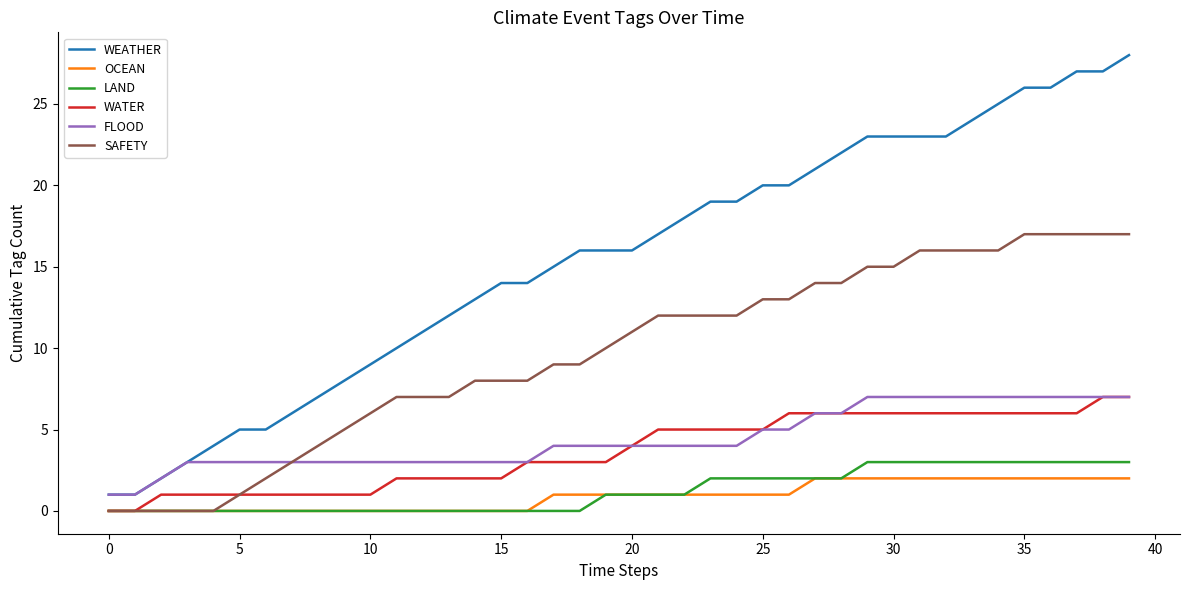

What is the maximum value for WATER?

7